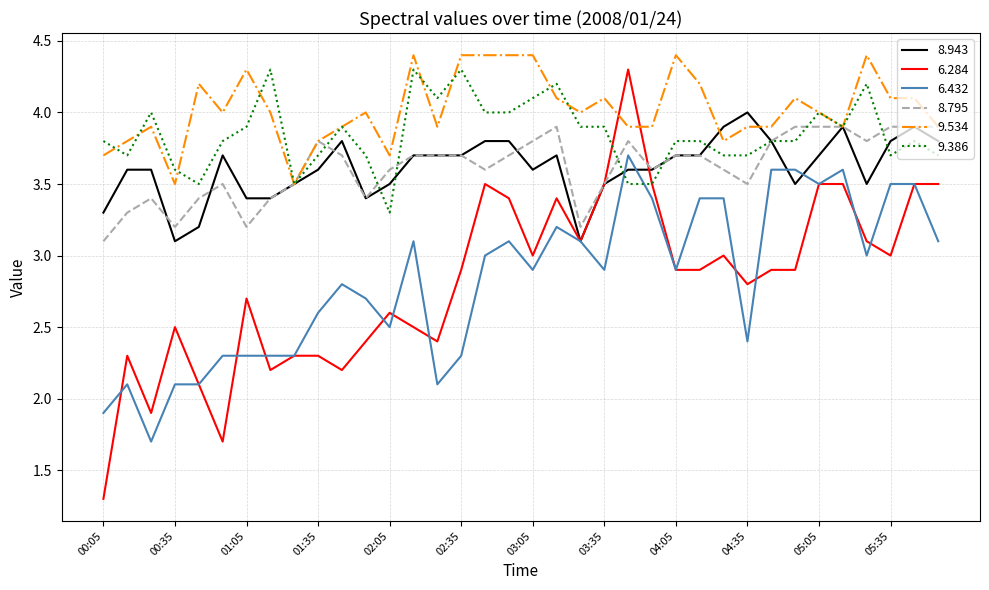

True or false: 8.795 has more than 2 points higher than both neighbors.

True